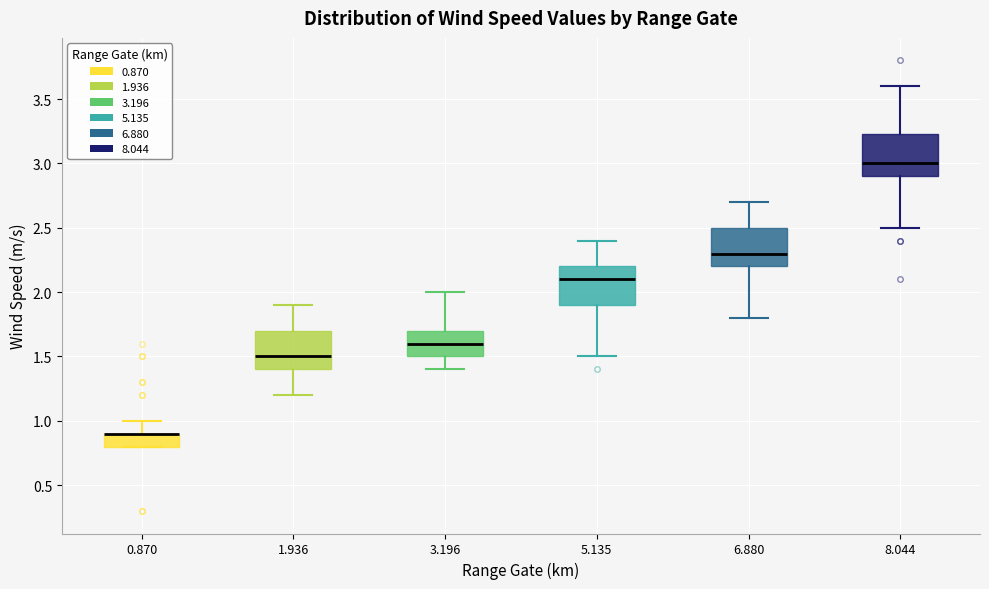

Where does the median line of the box at x = 8.044 sit on the y-axis? The values are not printed on the chart, so give them approximately, as read against the axis.

3.00